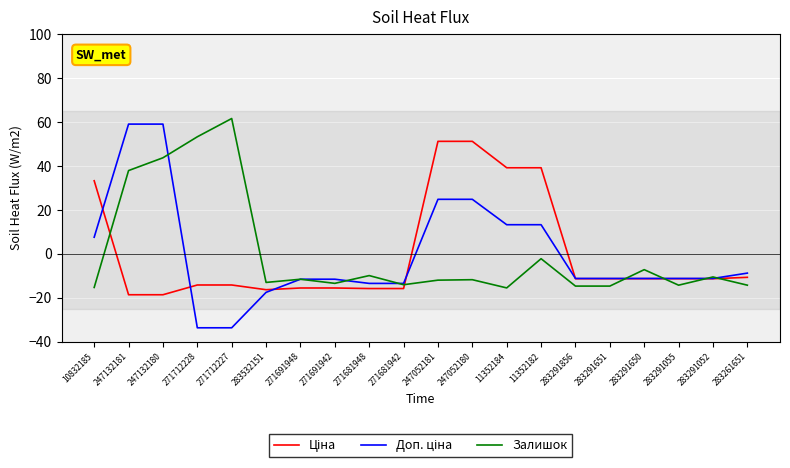

What is the greatest value displayed?

61.4